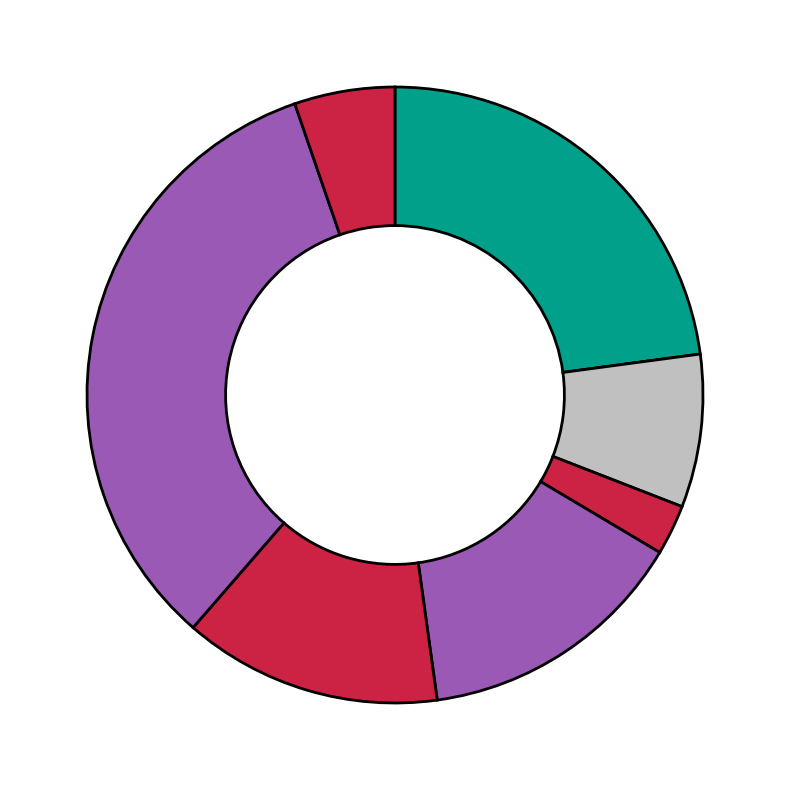

How many segments does this pie chart have?

8